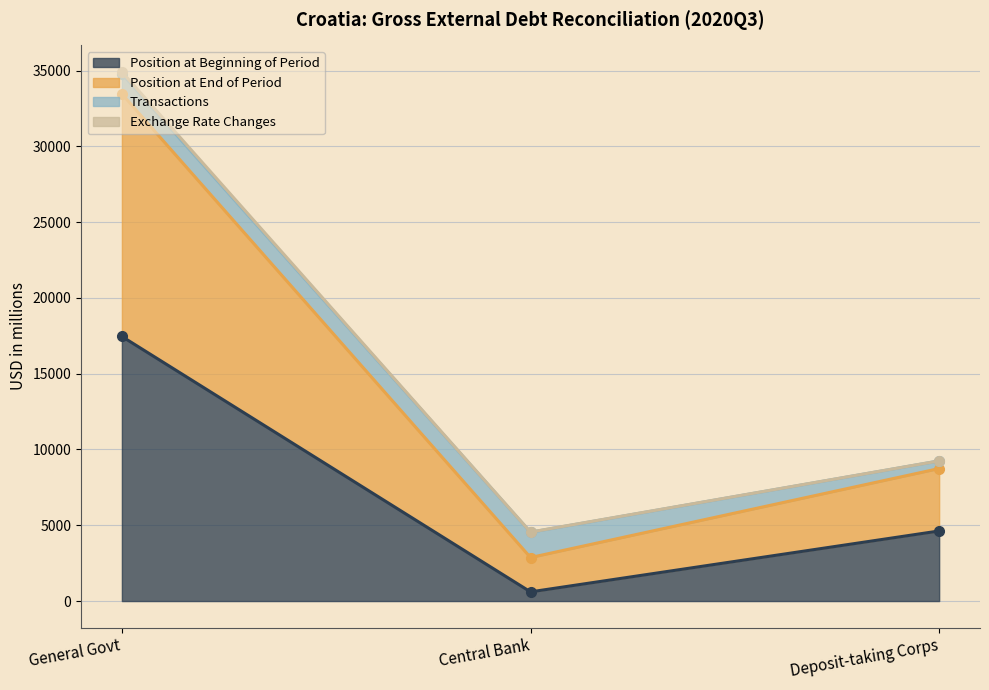

The value of Position at Beginning of Period at Deposit-taking Corps is 4624. True or false?

True